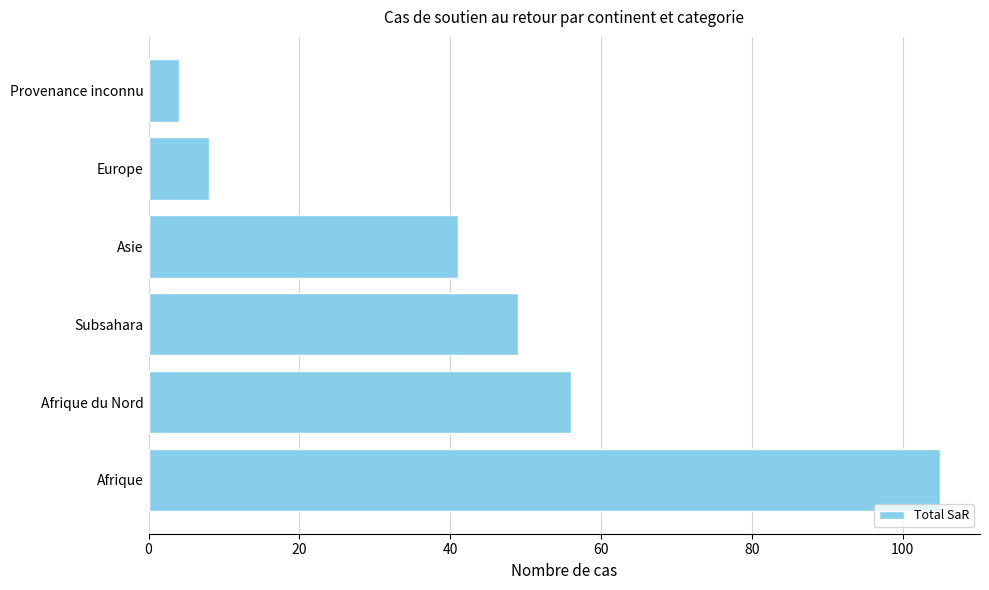

Reading bottom to top, list all the values displayed in this chart.

105	56	49	41	8	4